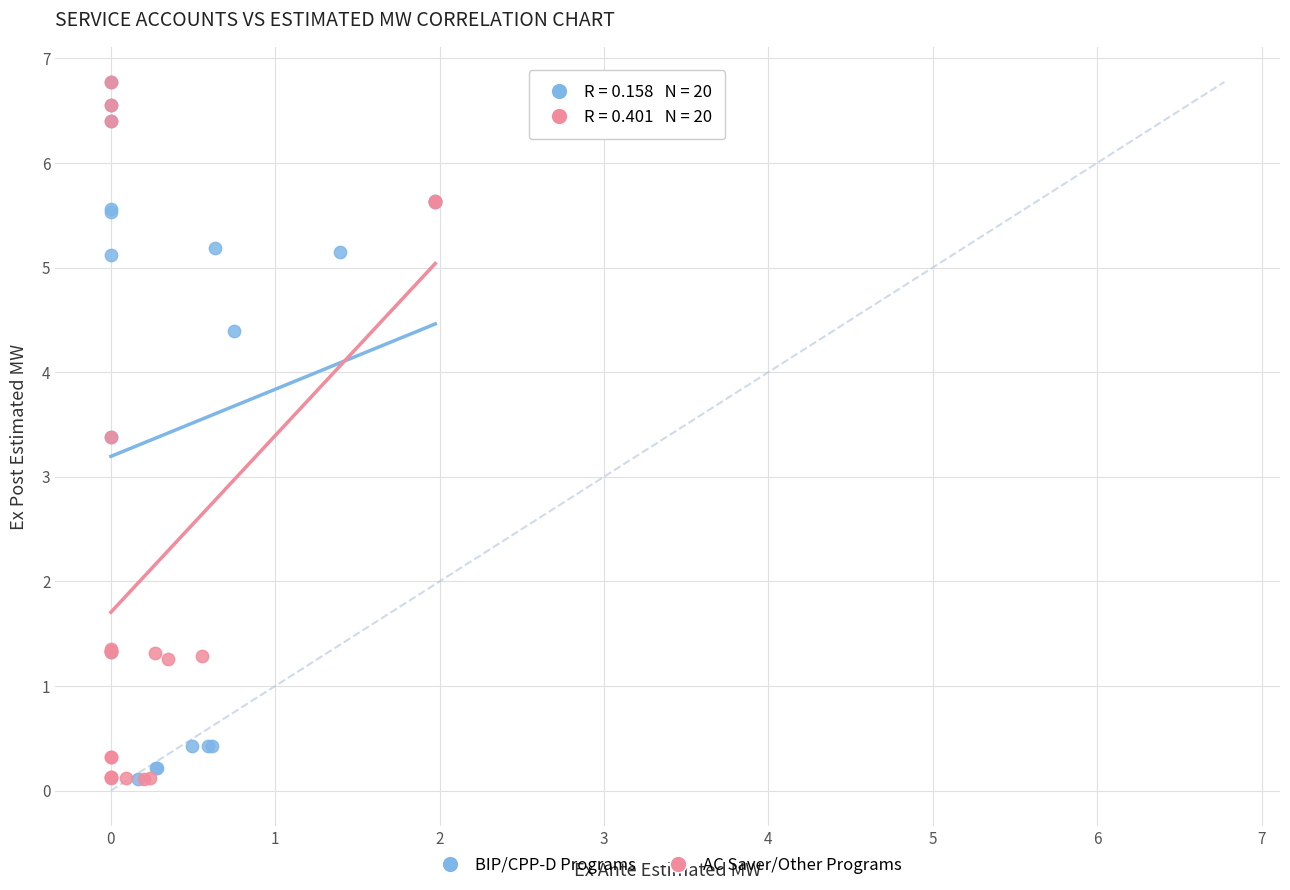

What are all the series names shown in the legend?

BIP/CPP-D Programs, AC Saver/Other Programs